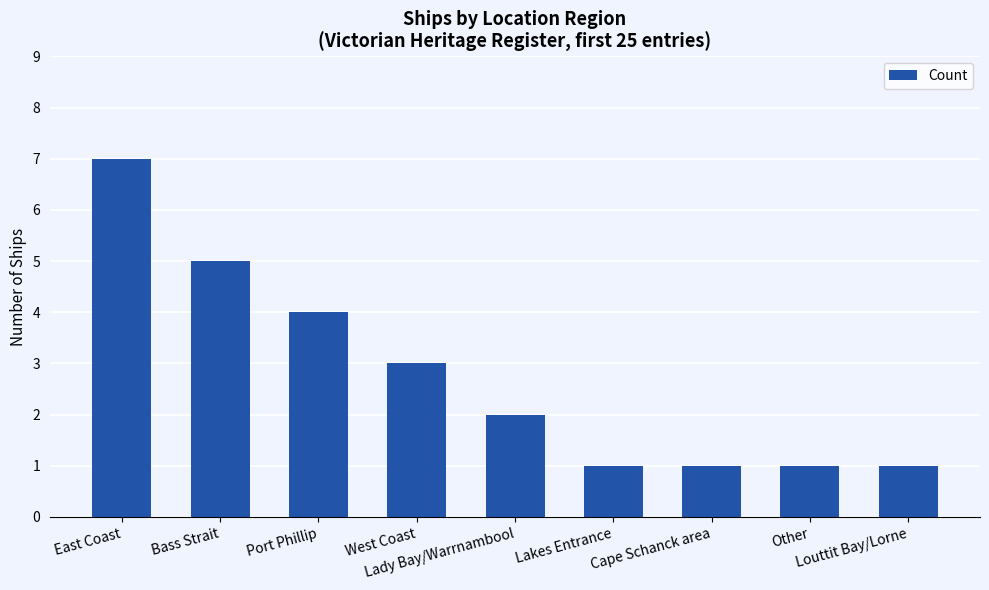

Reading left to right, list all the values displayed in this chart.

East Coast=7	Bass Strait=5	Port Phillip=4	West Coast=3	Lady Bay/Warrnambool=2	Lakes Entrance=1	Cape Schanck area=1	Other=1	Louttit Bay/Lorne=1